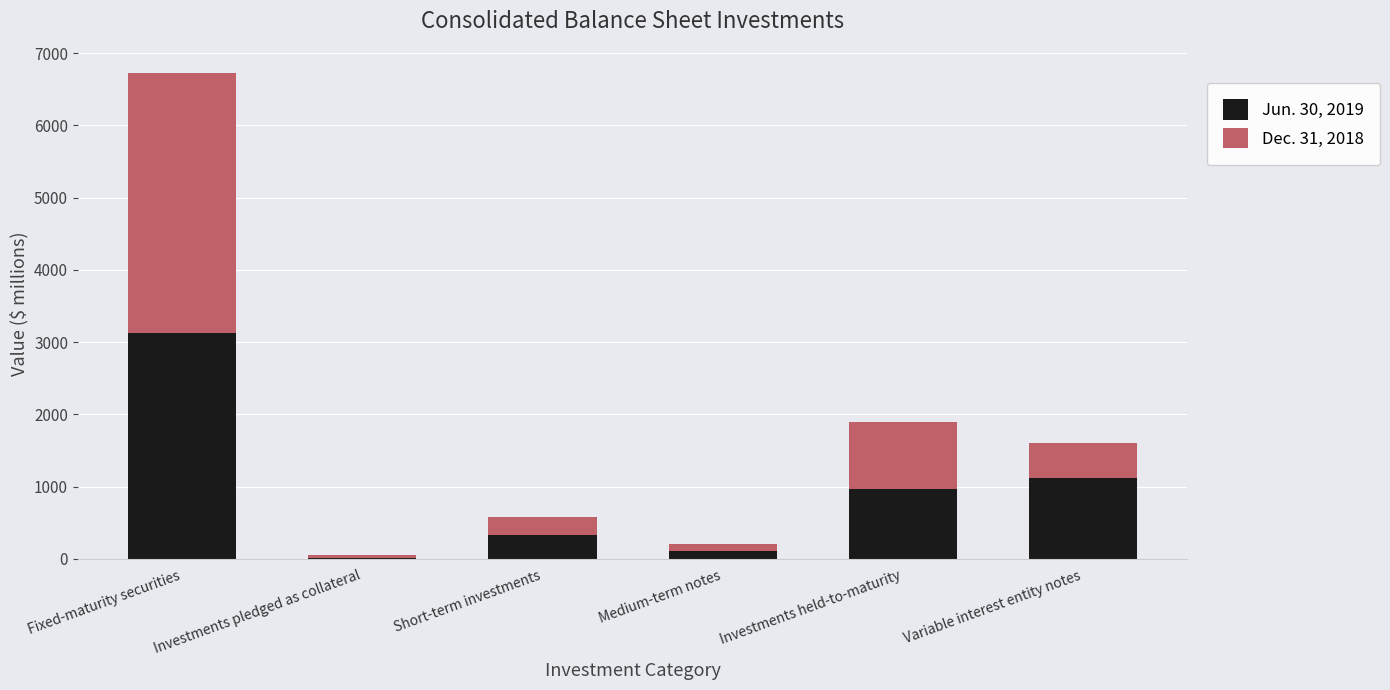

The Jun. 30, 2019 series shows 2063 at Fixed-maturity securities. True or false?

False